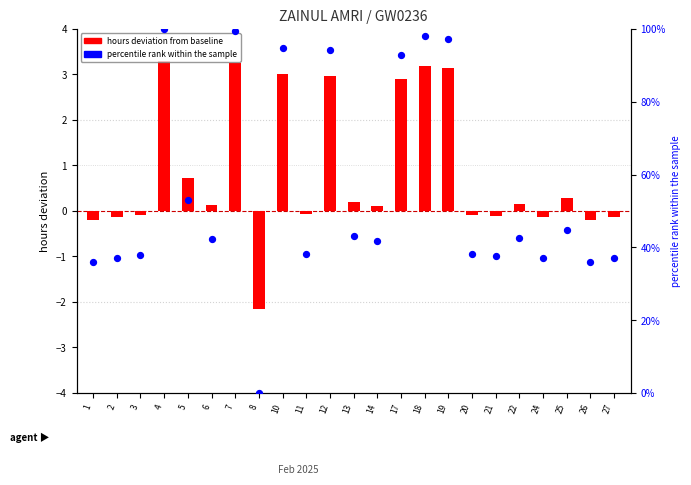

At how many categories does at least one series exceed 72?

7